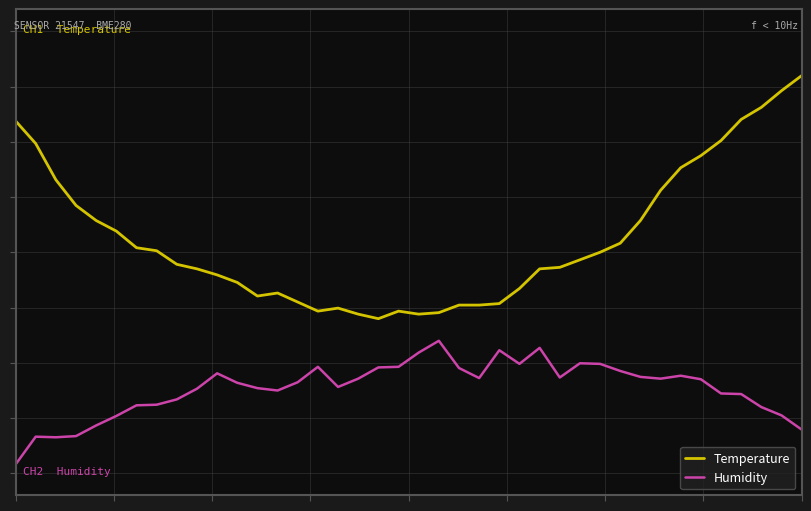

Is this an area chart (filled region under the line)?

No